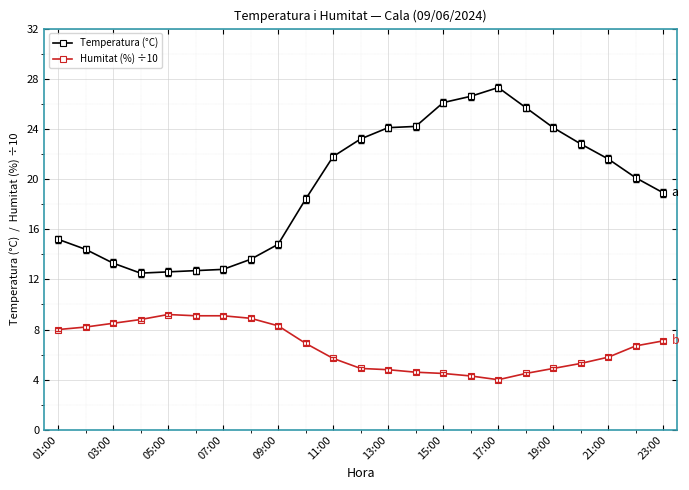

What is the maximum value shown in the chart?

27.3